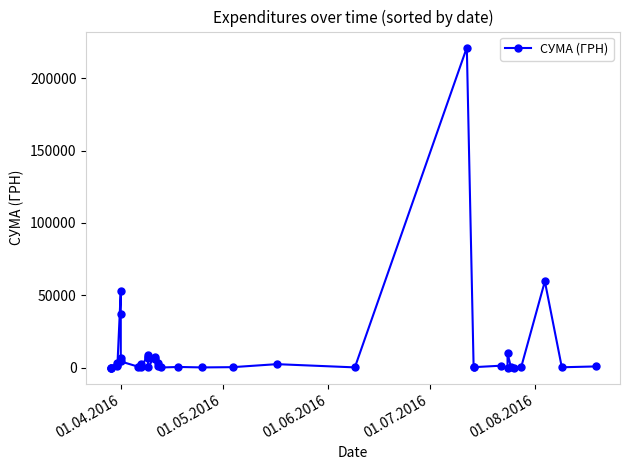

The value at 36 is 318.4. True or false?

False